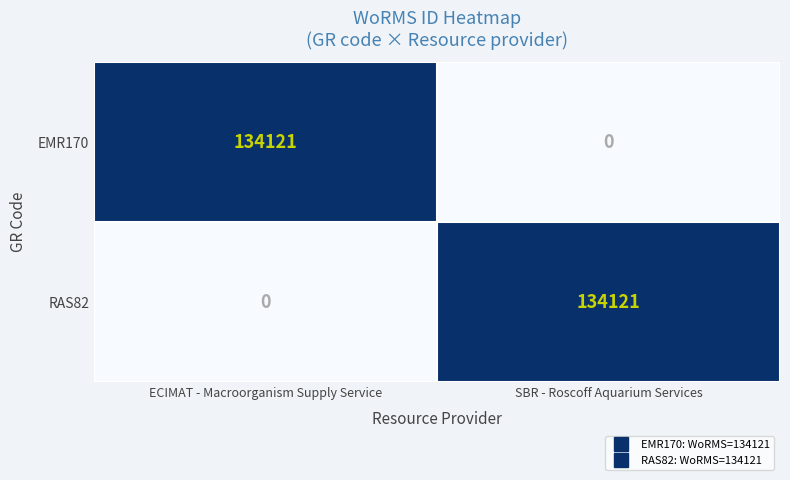

The value of RAS82 at ECIMAT - Macroorganism Supply Service is -49854. True or false?

False